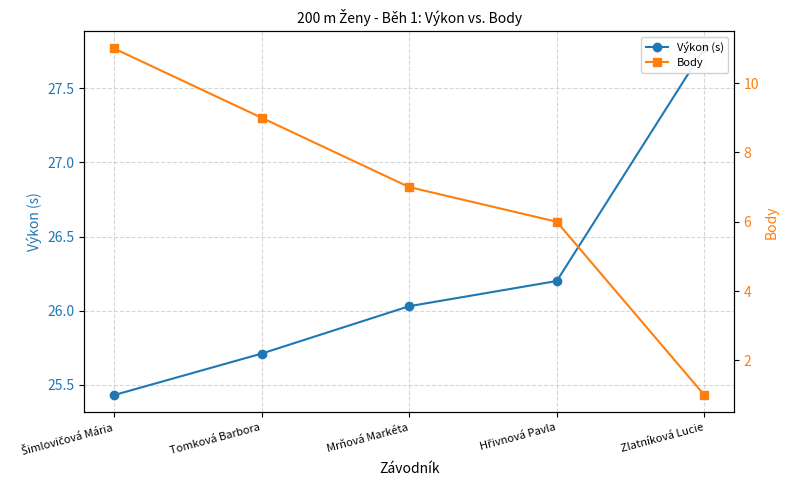

Which series changed the most between Tomková Barbora and Mrňová Markéta?

Body